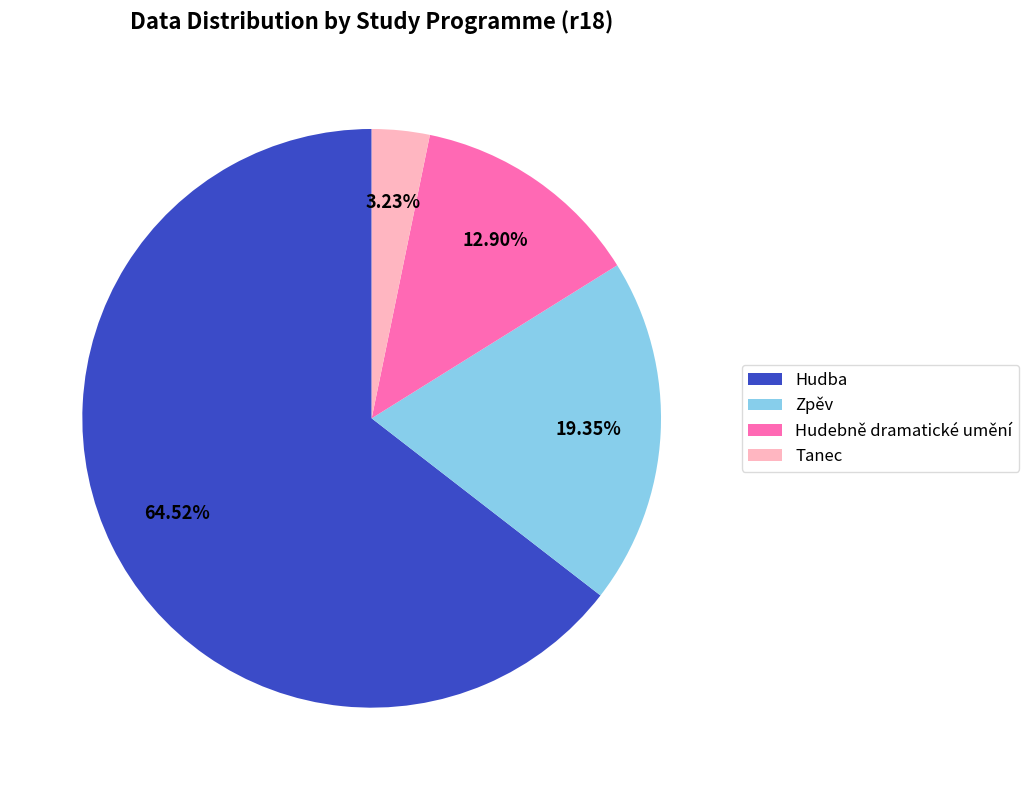

Approximately how many times larger is the value at Hudba compared to Tanec?

20.0